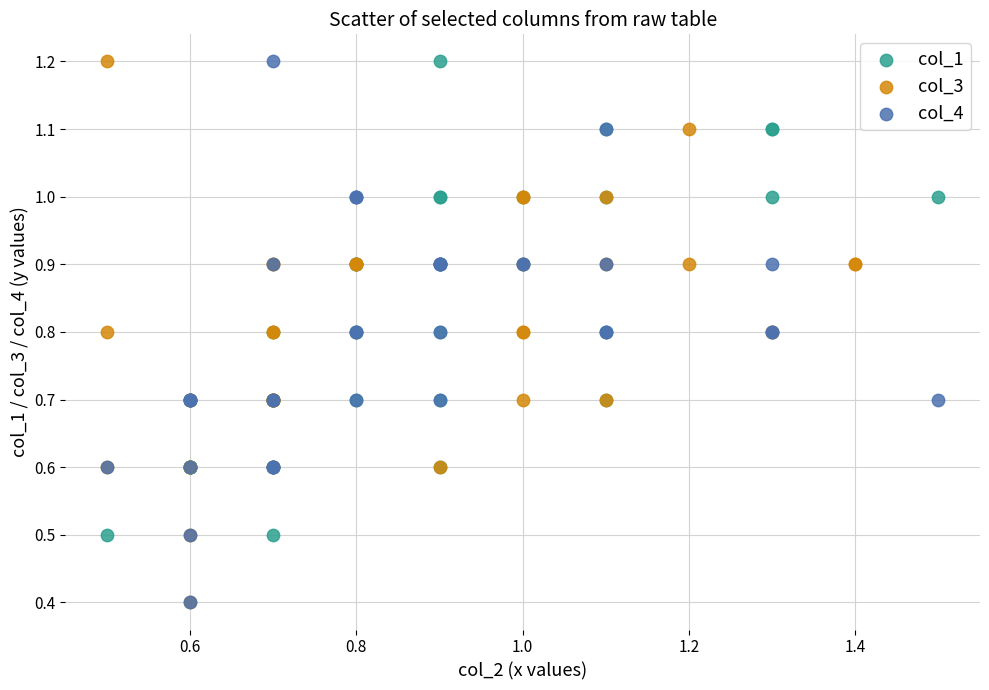

What are all the series names shown in the legend?

col_1, col_3, col_4